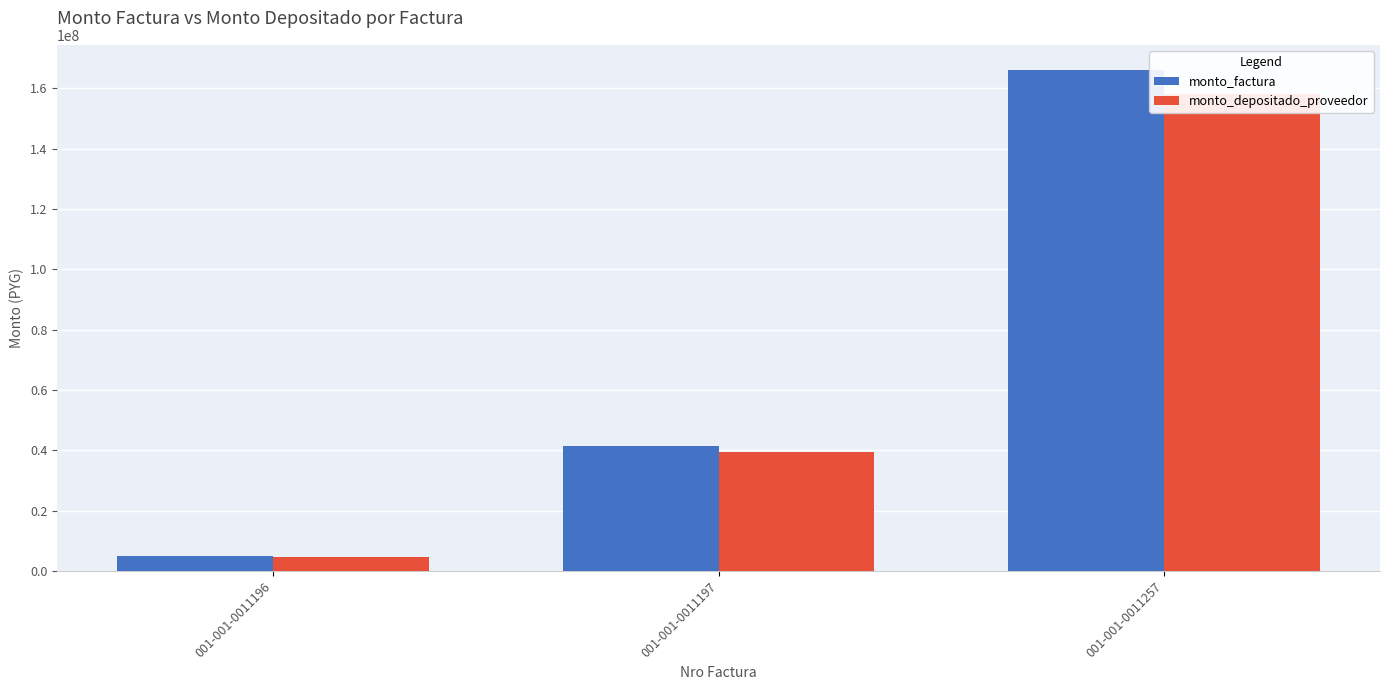

At which category is the sum across all series the highest?

001-001-0011257